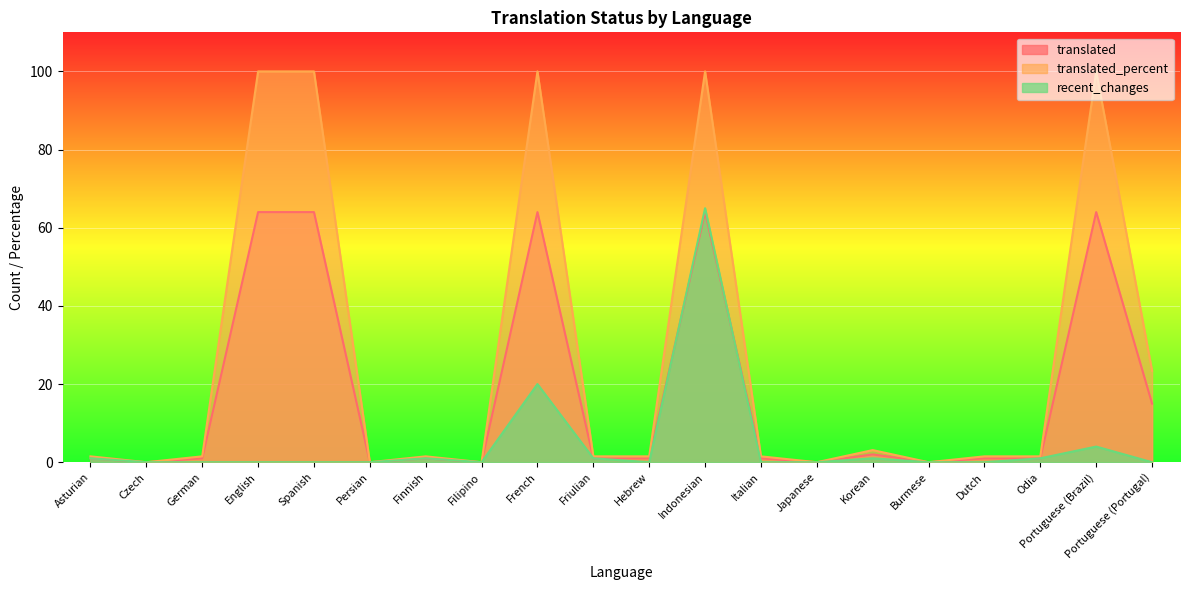

Which series has the widest spread of values?

translated_percent